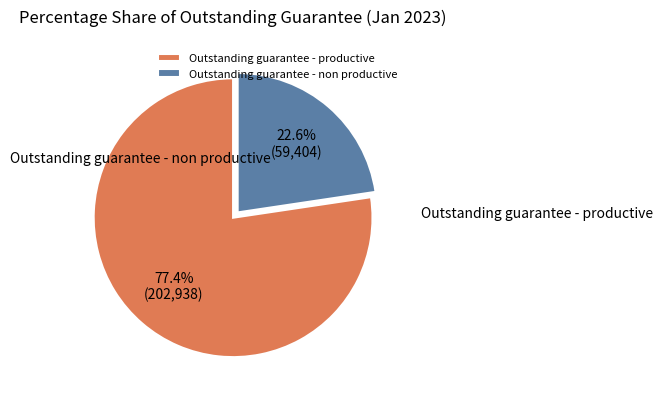

What percentage do Outstanding guarantee - non productive and Outstanding guarantee - productive together represent?

100.0%